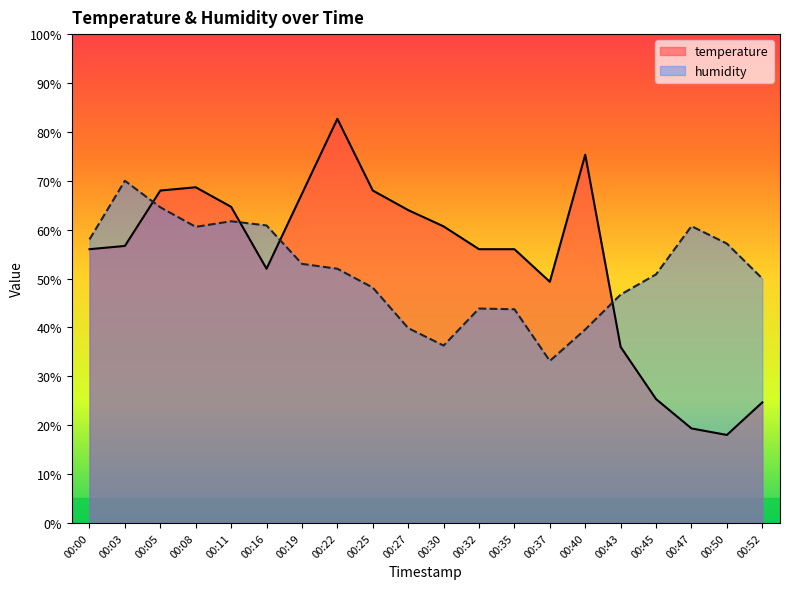

Which series has the largest range (max minus min)?

temperature